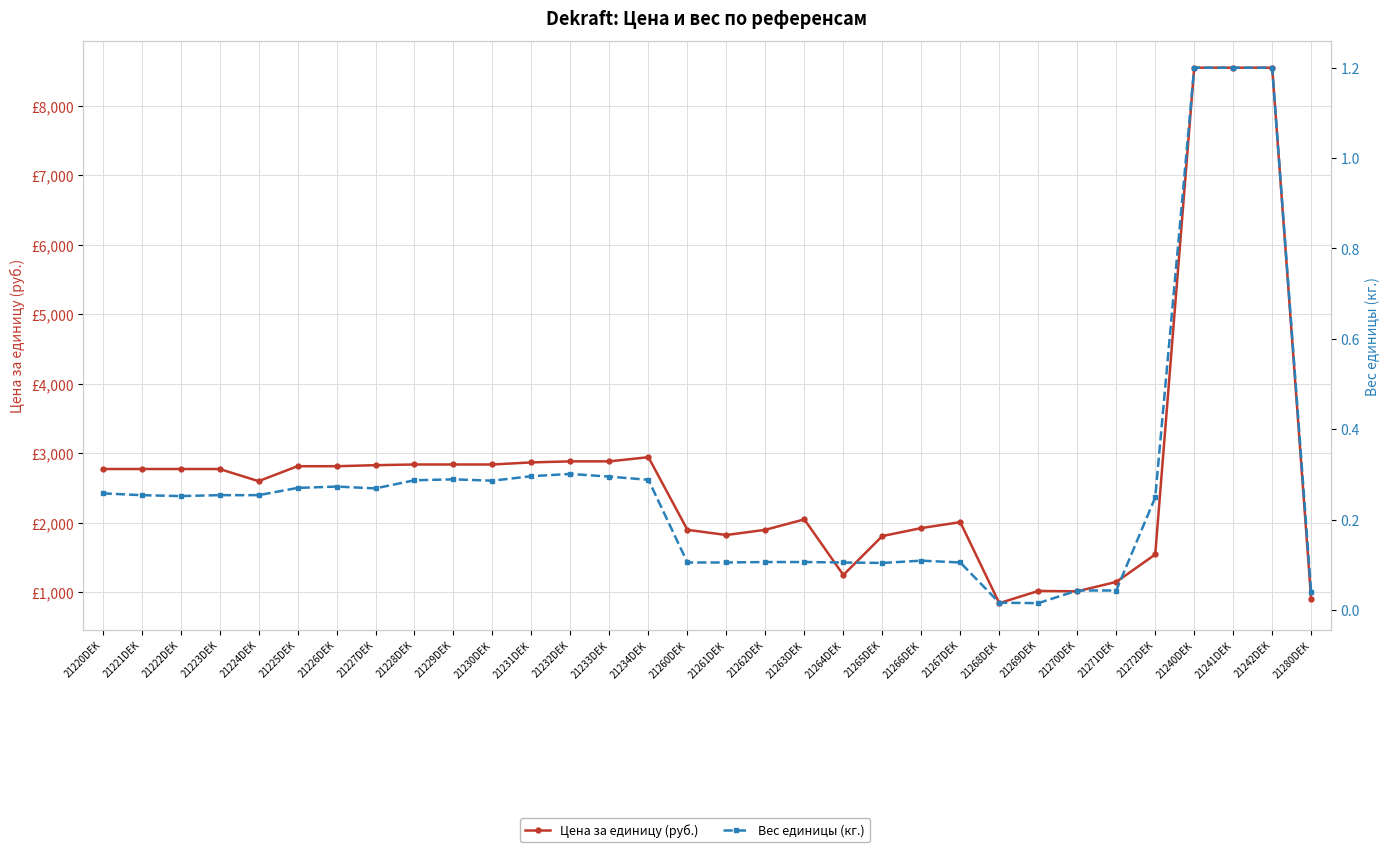

Reading left to right, transcribe all the data shown in this chart.

Цена за единицу (руб.): 21220DEK=2775.0	21221DEK=2775.0	21222DEK=2775.0	21223DEK=2775.0	21224DEK=2600.0	21225DEK=2815.0	21226DEK=2815.0	21227DEK=2830.0	21228DEK=2840.0	21229DEK=2840.0	21230DEK=2840.0	21231DEK=2870.0	21232DEK=2885.0	21233DEK=2885.0	21234DEK=2945.0	21260DEK=1900.0	21261DEK=1825.0	21262DEK=1900.0	21263DEK=2050.0	21264DEK=1250.0	21265DEK=1810.0	21266DEK=1925.0	21267DEK=2010.0	21268DEK=844.5	21269DEK=1020.0	21270DEK=1015.0	21271DEK=1150.0	21272DEK=1545.0	21240DEK=8550.0	21241DEK=8550.0	21242DEK=8550.0	21280DEK=899.0
Вес единицы (кг.): 21220DEK=0.3	21221DEK=0.3	21222DEK=0.3	21223DEK=0.3	21224DEK=0.3	21225DEK=0.3	21226DEK=0.3	21227DEK=0.3	21228DEK=0.3	21229DEK=0.3	21230DEK=0.3	21231DEK=0.3	21232DEK=0.3	21233DEK=0.3	21234DEK=0.3	21260DEK=0.1	21261DEK=0.1	21262DEK=0.1	21263DEK=0.1	21264DEK=0.1	21265DEK=0.1	21266DEK=0.1	21267DEK=0.1	21268DEK=0.0	21269DEK=0.0	21270DEK=0.0	21271DEK=0.0	21272DEK=0.2	21240DEK=1.2	21241DEK=1.2	21242DEK=1.2	21280DEK=0.0